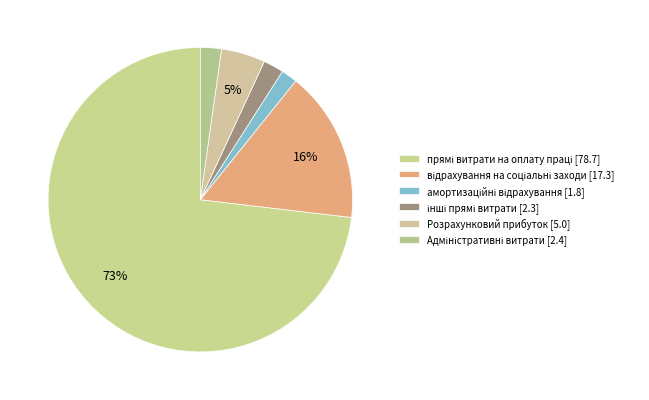

To the nearest percent, what is the difference between the Адміністративні витрати and прямі витрати на оплату праці slice percentages?

71%